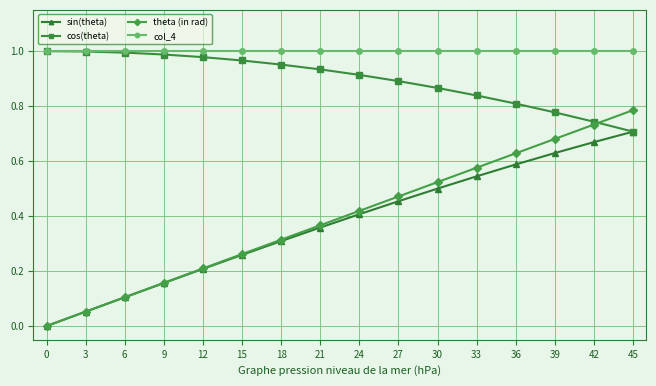

Which series changed the most between 21 and 36?

theta (in rad)